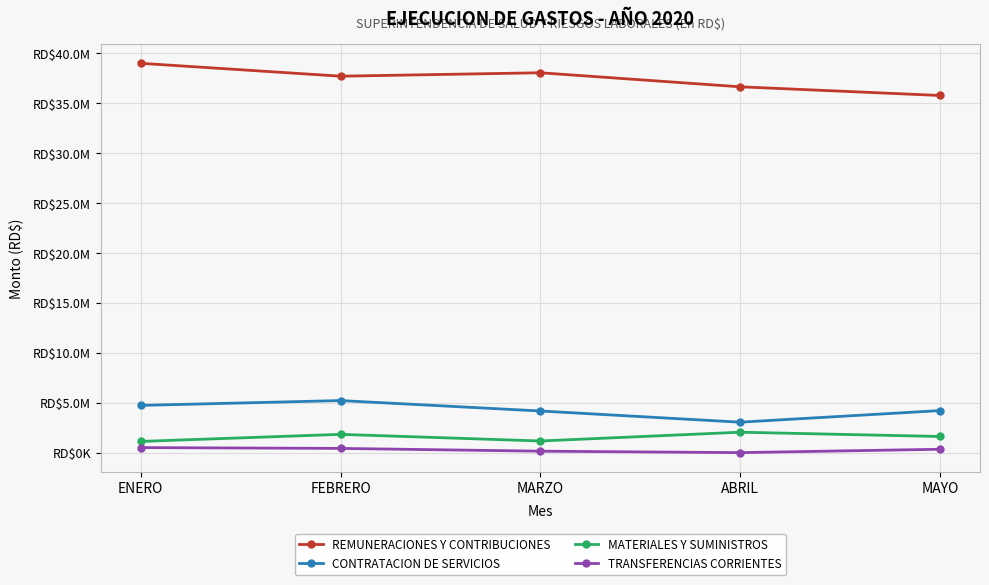

What are all the series names shown in the legend?

REMUNERACIONES Y CONTRIBUCIONES, CONTRATACION DE SERVICIOS, MATERIALES Y SUMINISTROS, TRANSFERENCIAS CORRIENTES